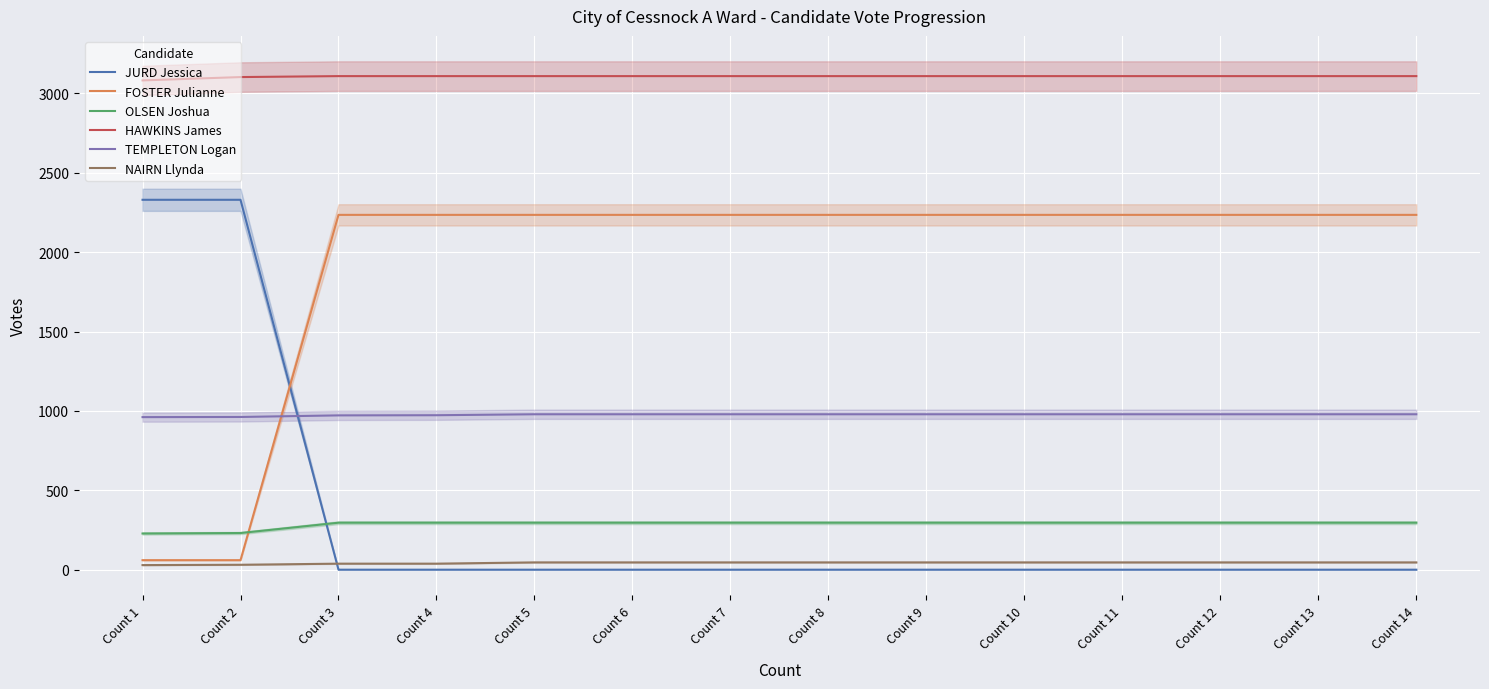

The NAIRN Llynda series shows 46 at Count 14. True or false?

True